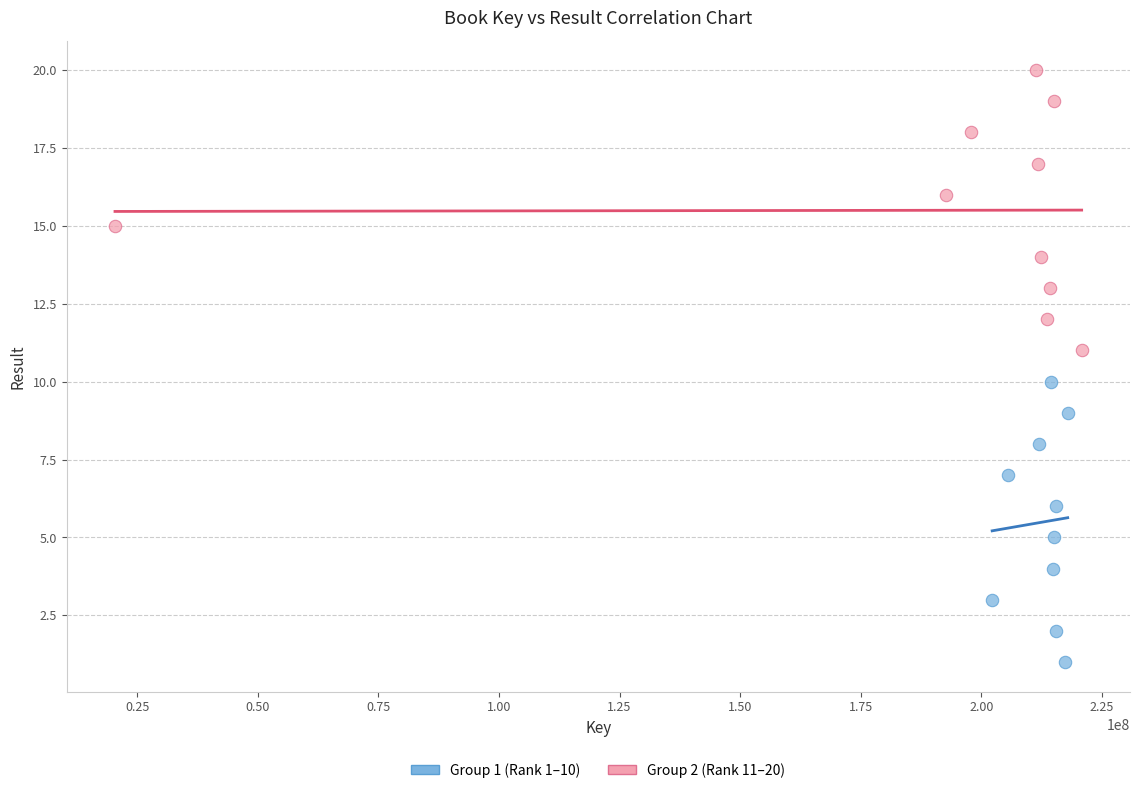

Which series reaches the maximum Y coordinate?

Group 2 (Rank 11–20)